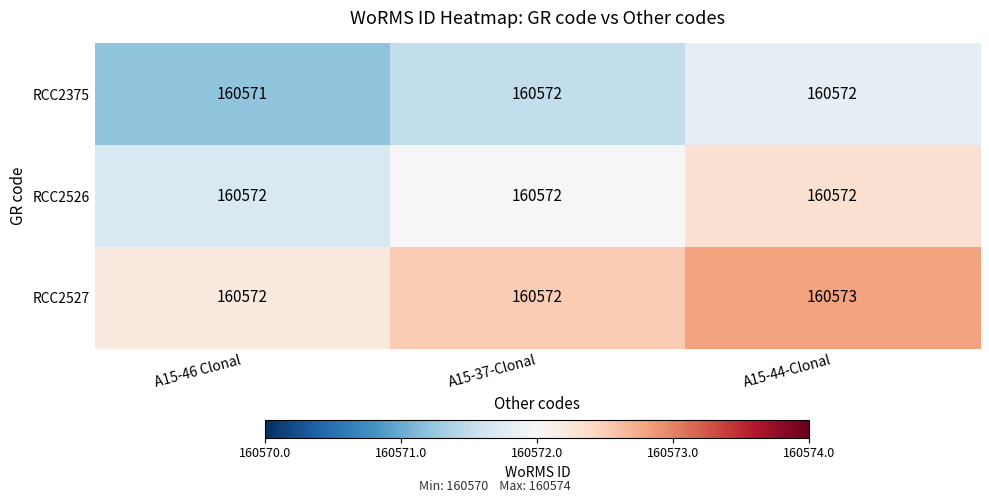

What is the sum of the RCC2375 values at A15-37-Clonal and A15-46 Clonal?

321143